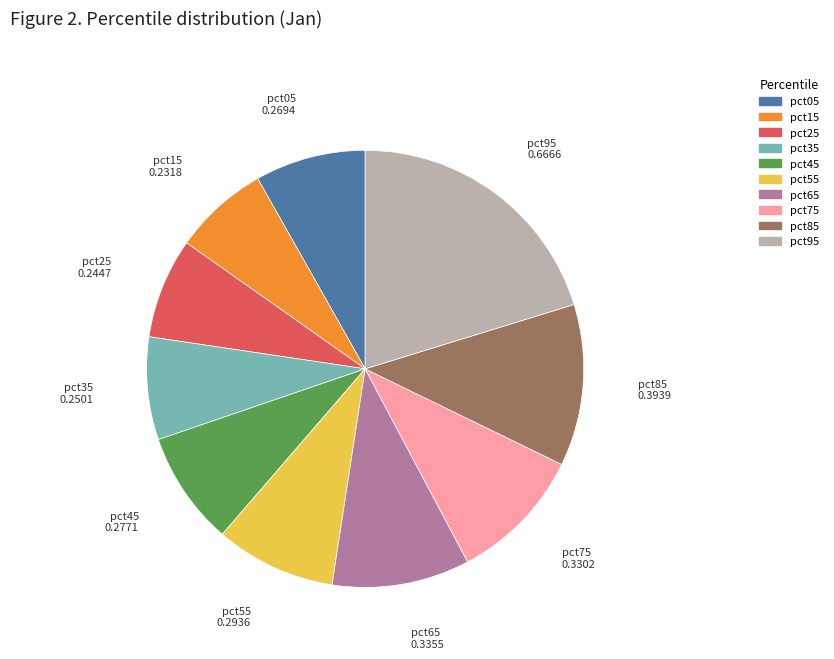

Combined, do pct85 and pct75 account for over 50%?

No